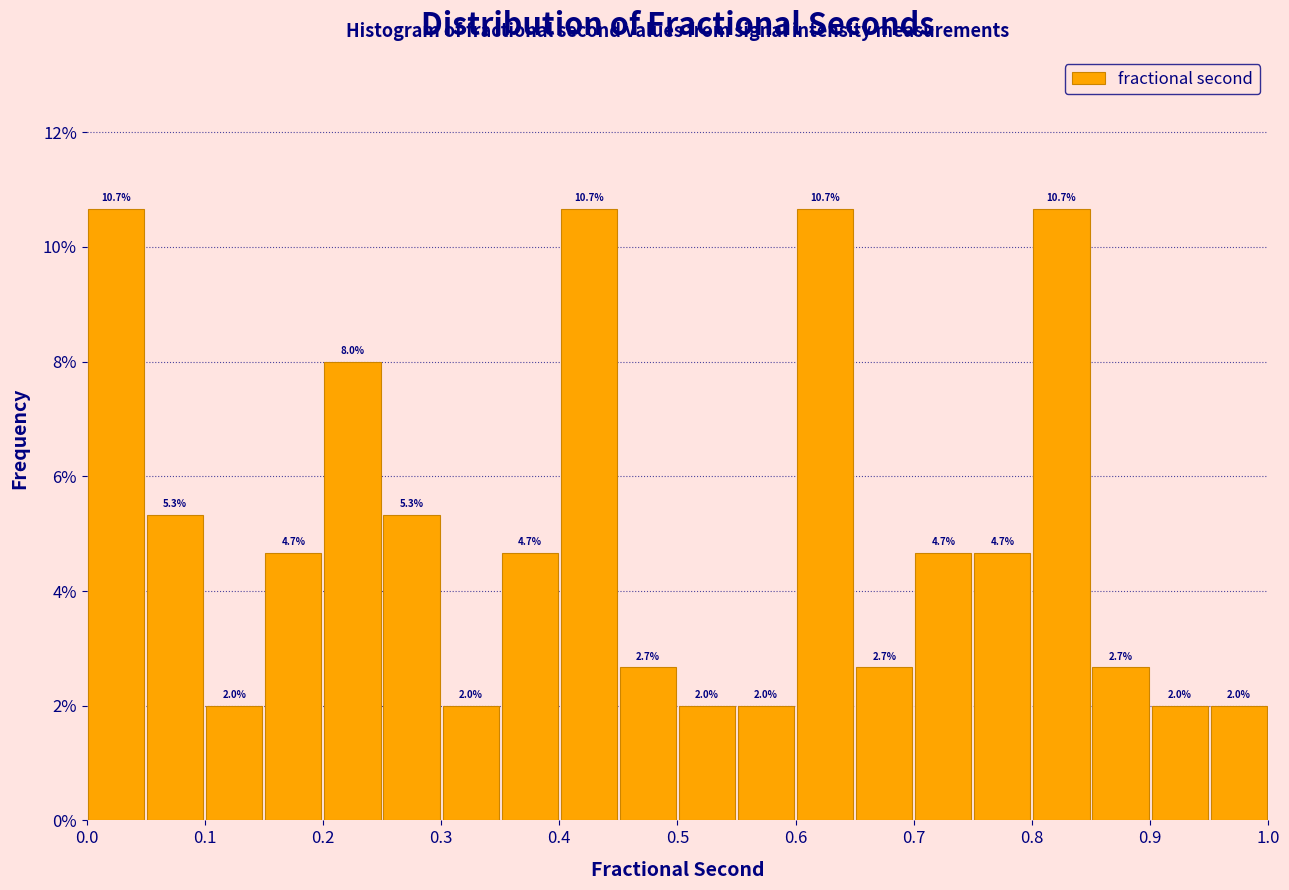

How tall is the bar that spans 0.20 to 0.25 on the x-axis?

8.0